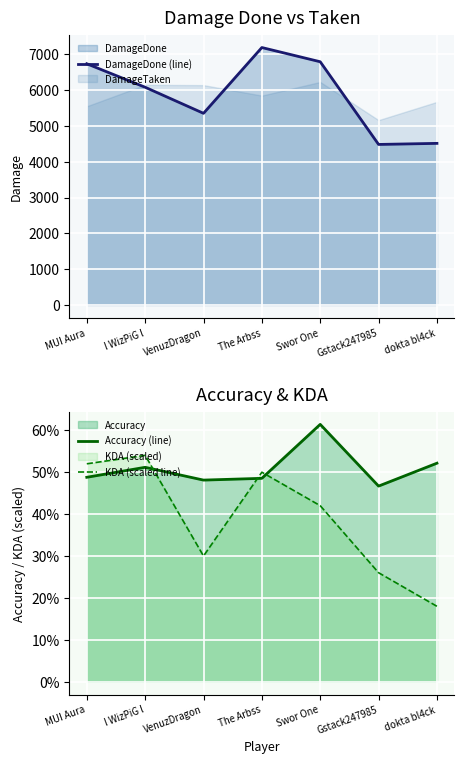

What is the sum of the Accuracy (line) values at MUI Aura and VenuzDragon?

96.9